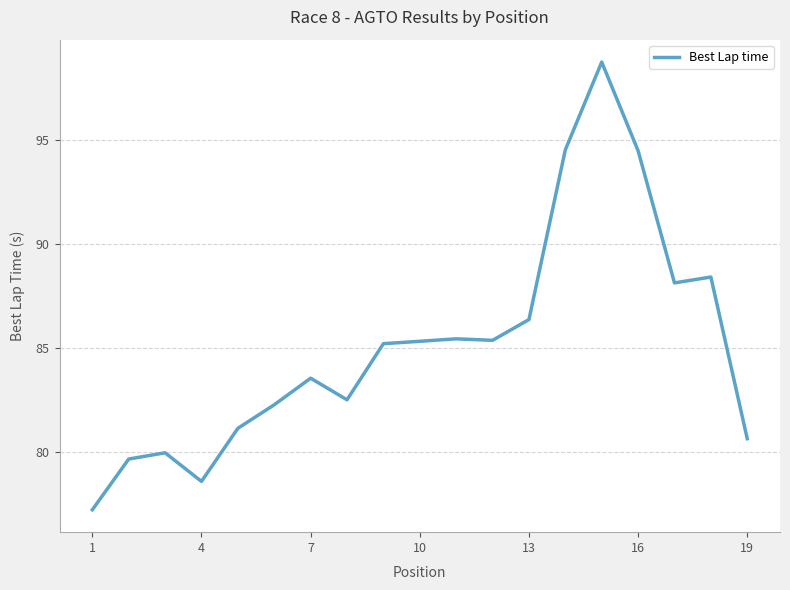

What is the greatest value displayed?

98.8